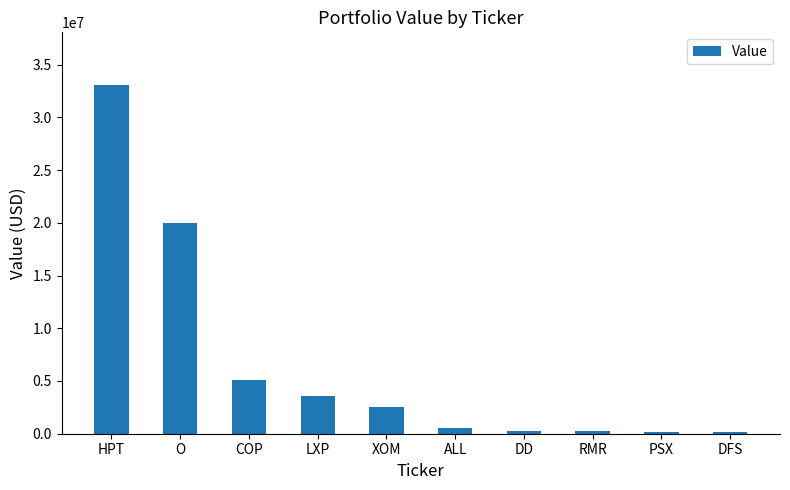

Between PSX and XOM, which is larger?

XOM